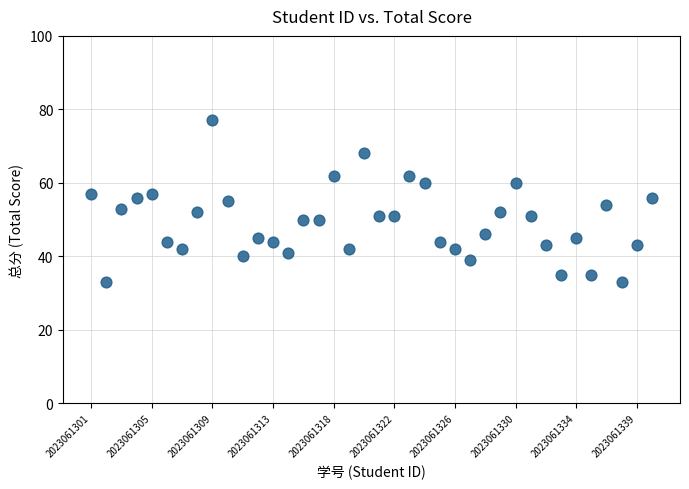

What is the range of Y values (max minus min)?

44